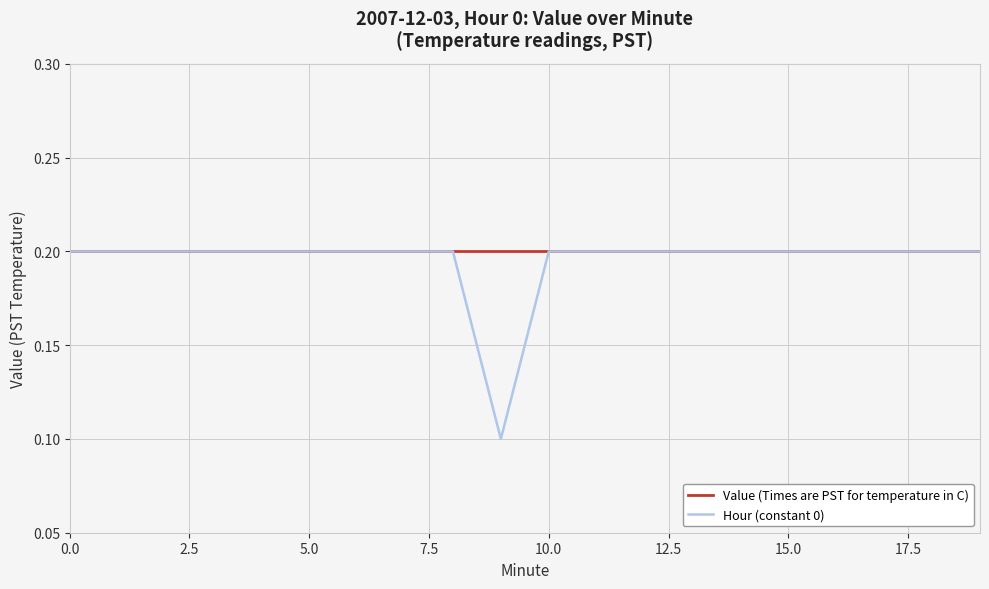

Which series has the widest spread of values?

Hour (constant 0)